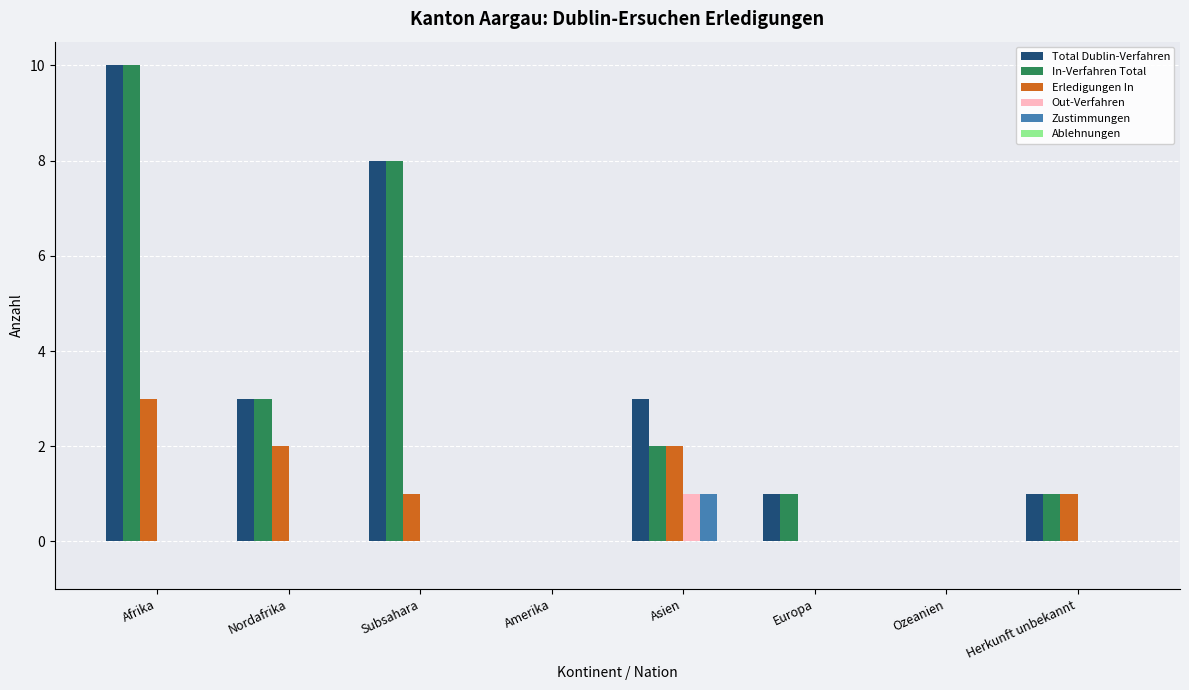

Count the number of data series in this chart.

5